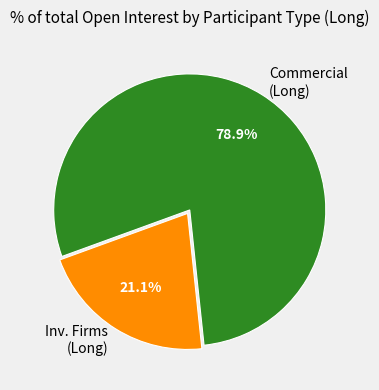

Which has a higher value, Commercial (Long) or Inv. Firms (Long)?

Commercial (Long)